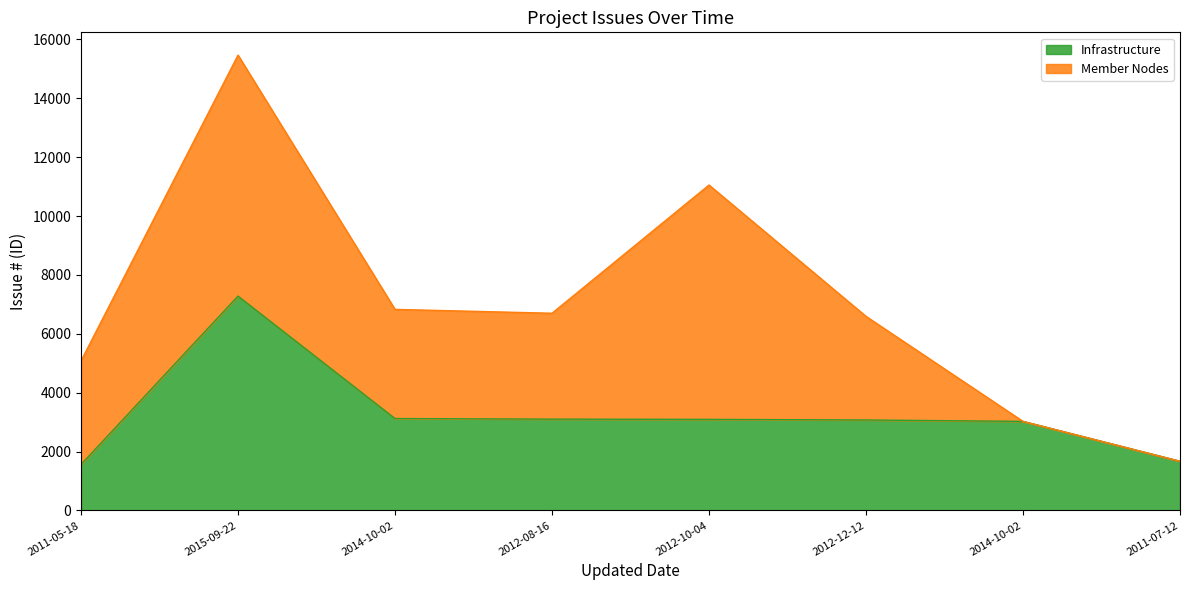

Which label corresponds to the smallest value in the chart?

2011-05-18